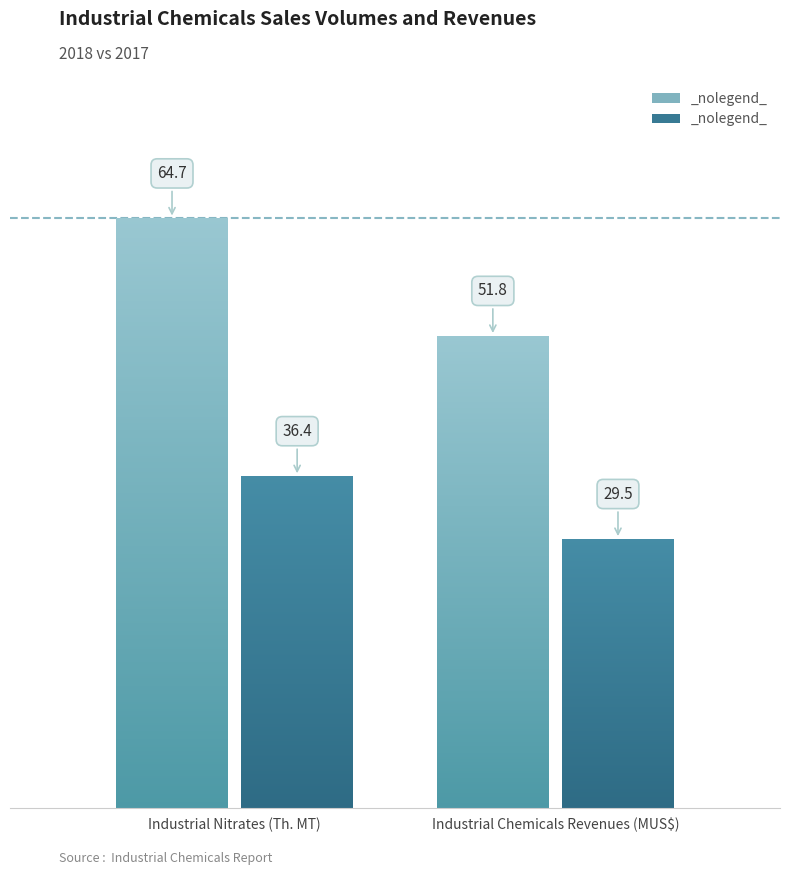

At which label is 2017 closest to 58?

Industrial Chemicals Revenues (MUS$)